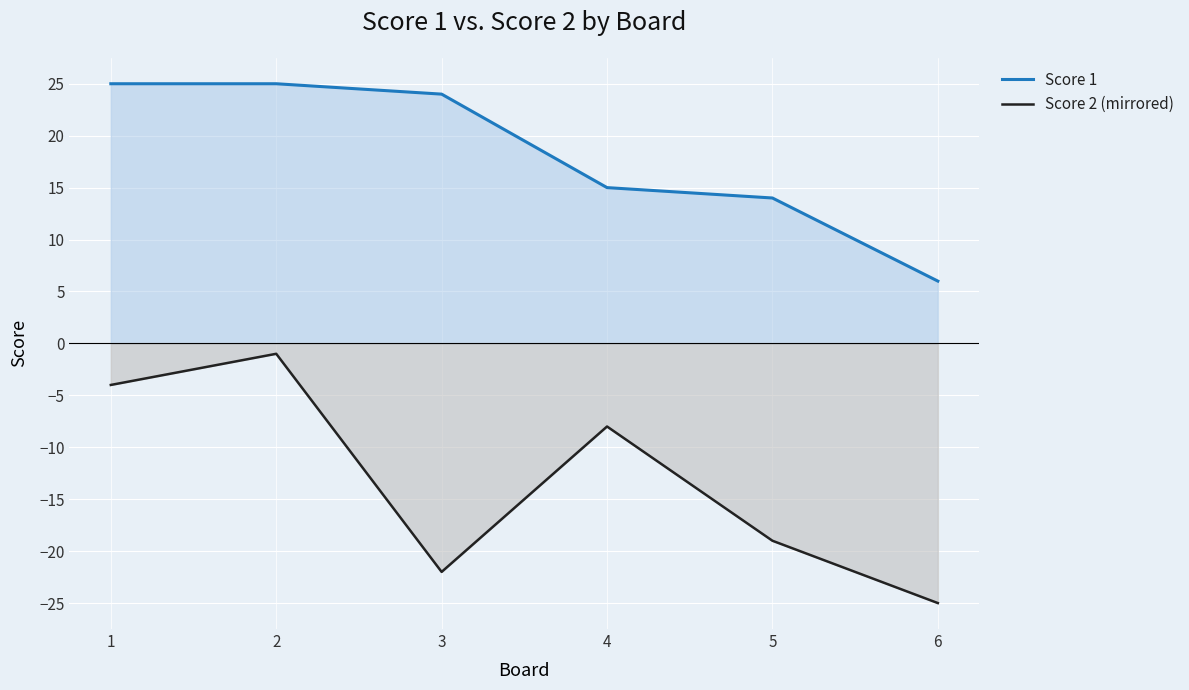

The value of Score 2 (mirrored) at 3 is -35. True or false?

False